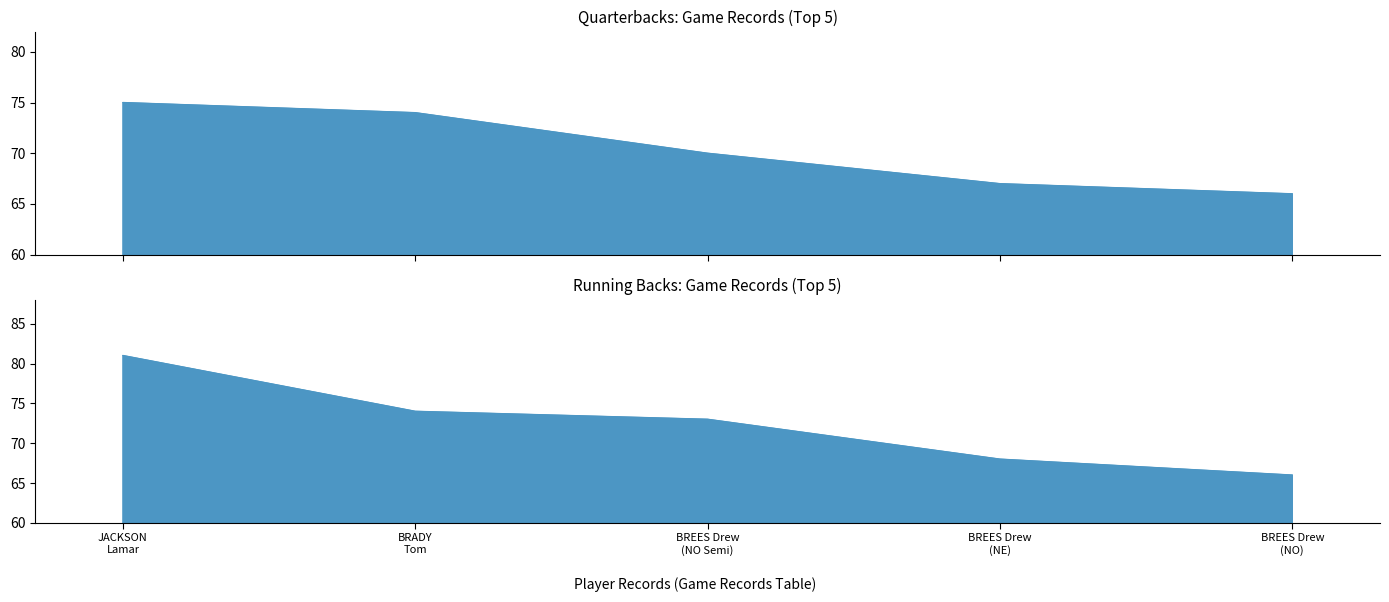

What is the minimum value shown in the chart?

66